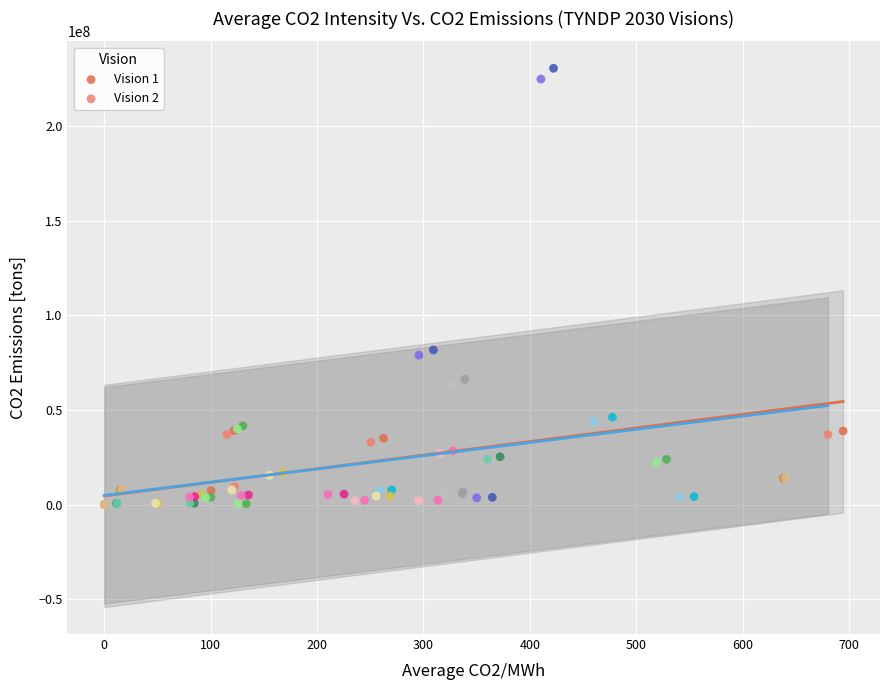

Which series has the widest spread of Y values?

Vision 1